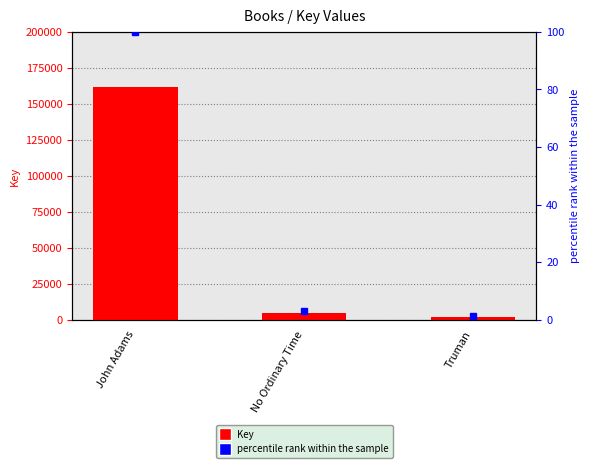

Which label corresponds to the smallest value in the chart?

Truman